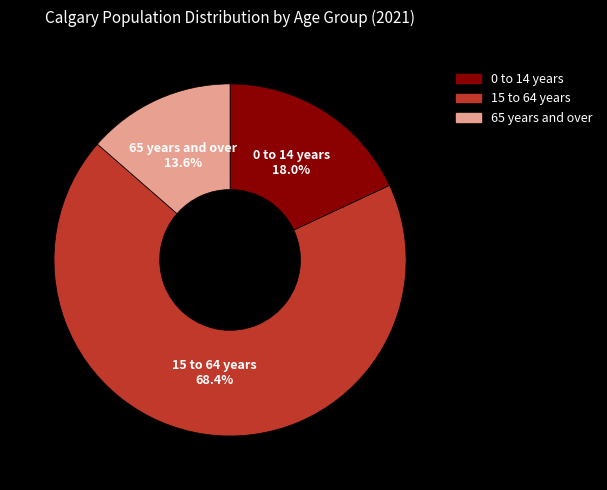

Is it true that 0 to 14 years is 26% of the pie?

False